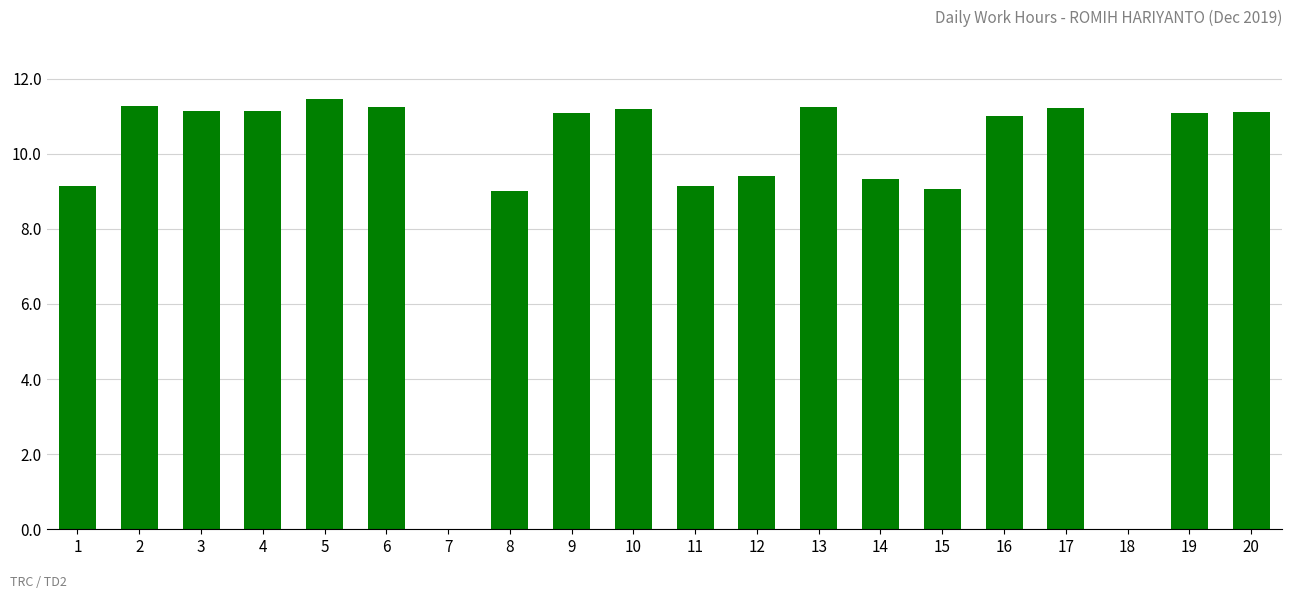

Does the chart contain stacked bars?

No